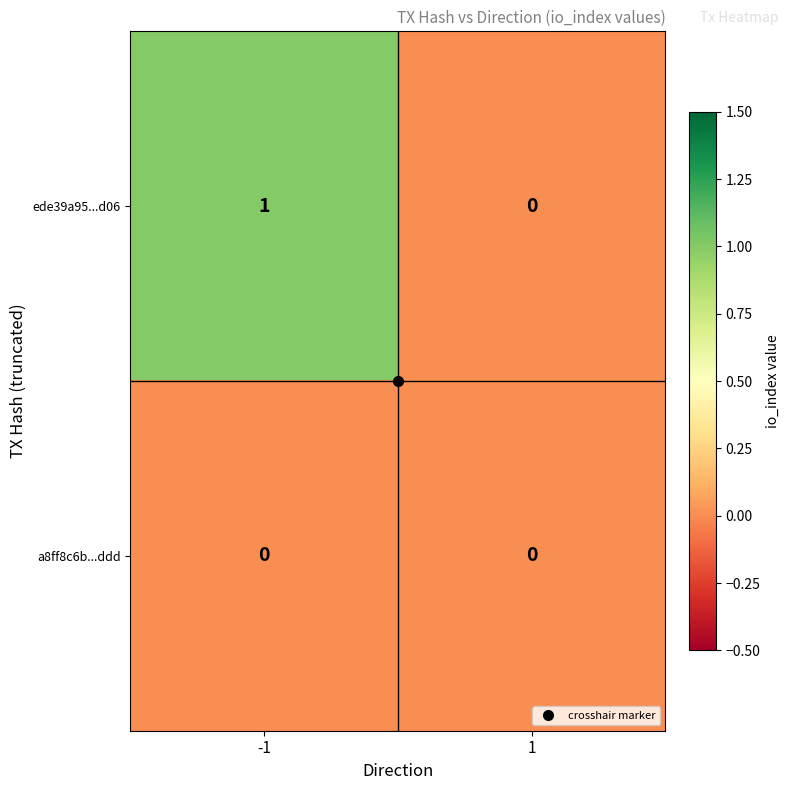

The value of a8ff8c6b...ddd at -1 is 0. True or false?

True